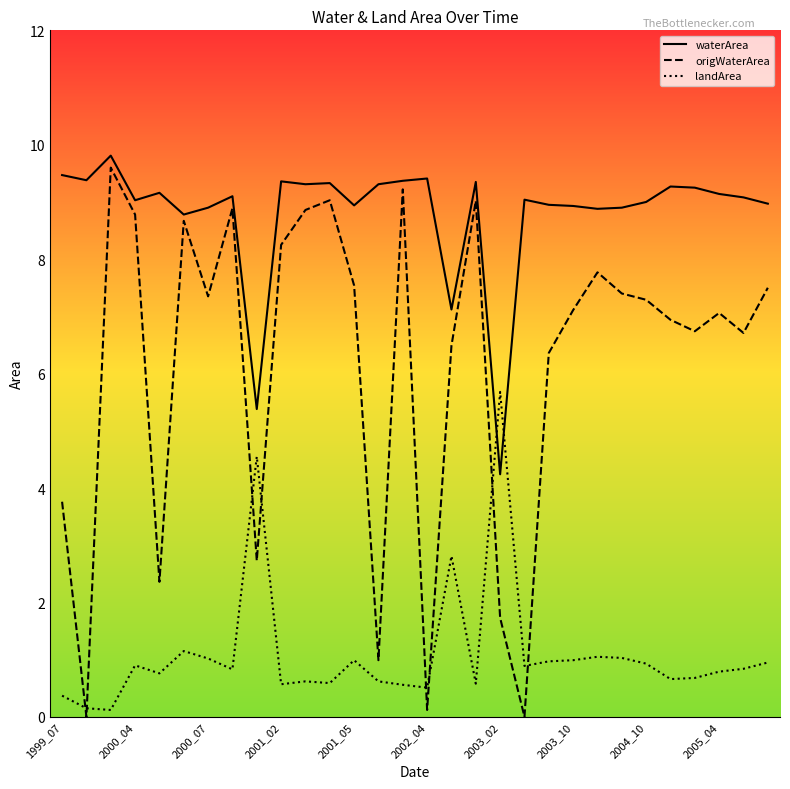

What is the maximum value for origWaterArea?

9.6